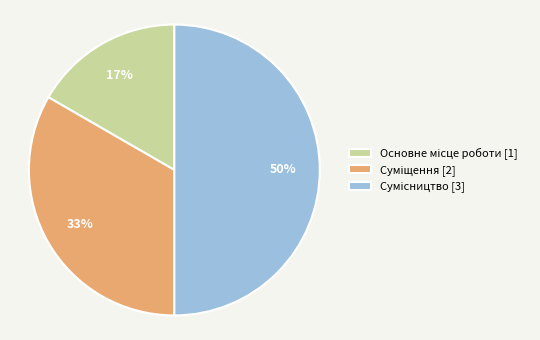

How many slices are in this pie chart?

3